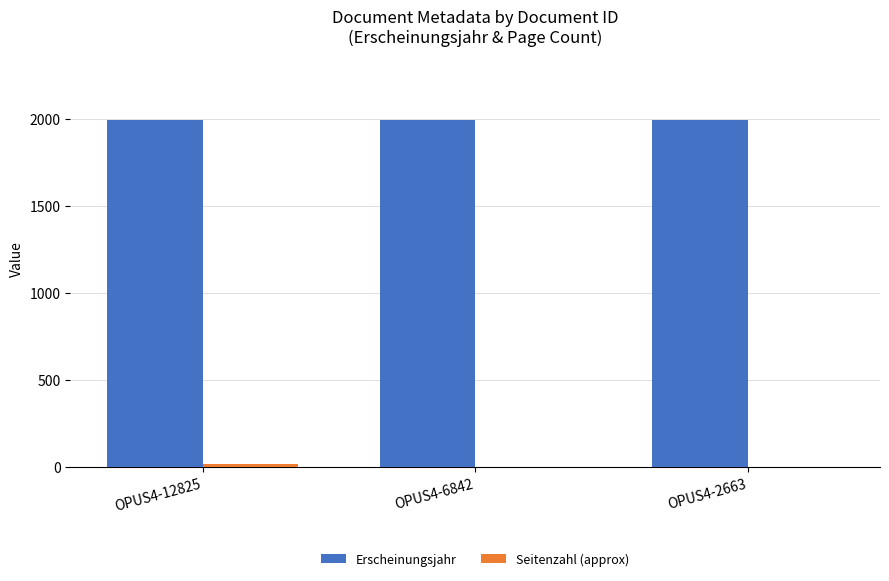

Which series has the largest total across all categories?

Erscheinungsjahr